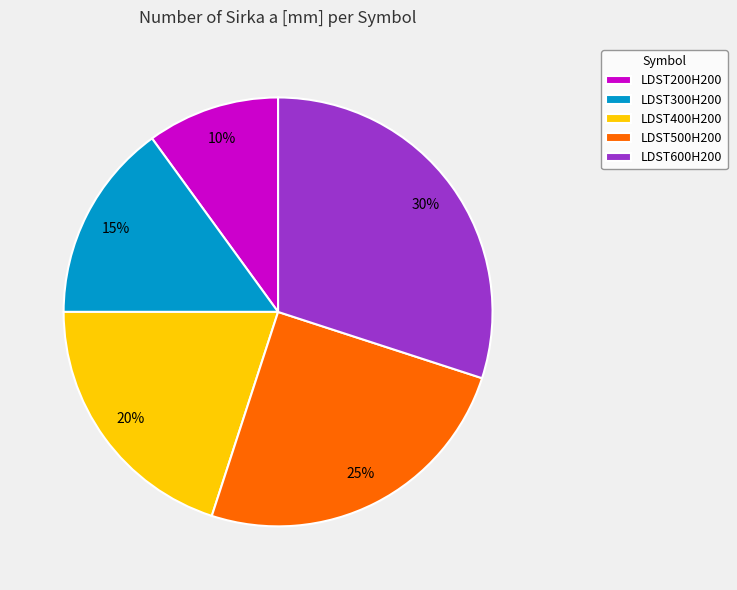

Between LDST200H200 and LDST300H200, which is larger?

LDST300H200